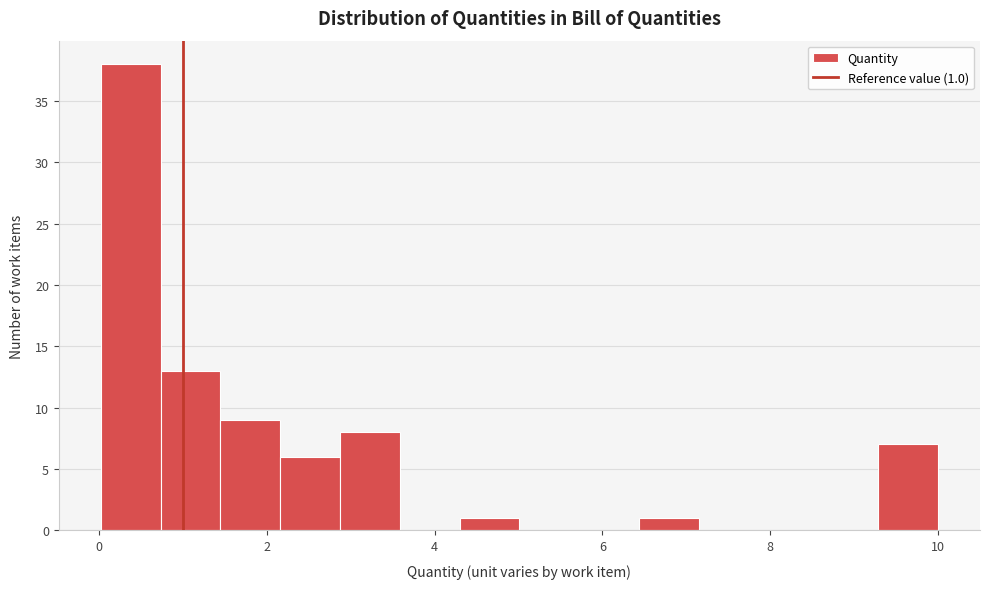

Read against the x-axis, roughly where is the centre of the tallest bar?

0.4